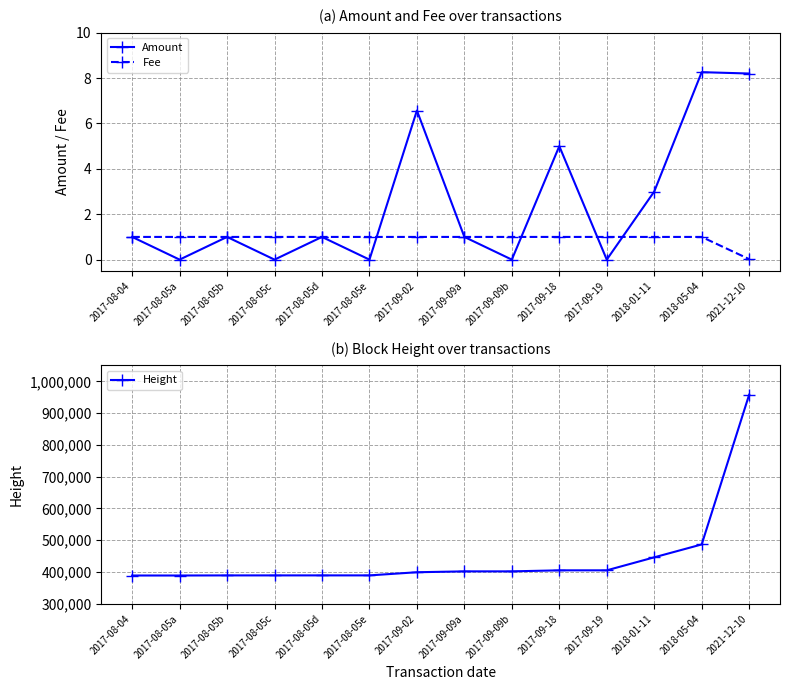

Where is the first local maximum for Amount?

2017-08-05b